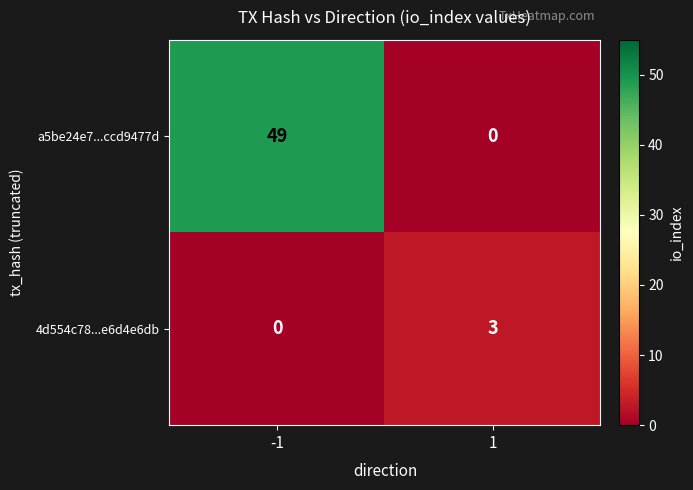

Reading left to right, list all the values displayed in this chart.

a5be24e7...ccd9477d: 49	0
4d554c78...e6d4e6db: 0	3